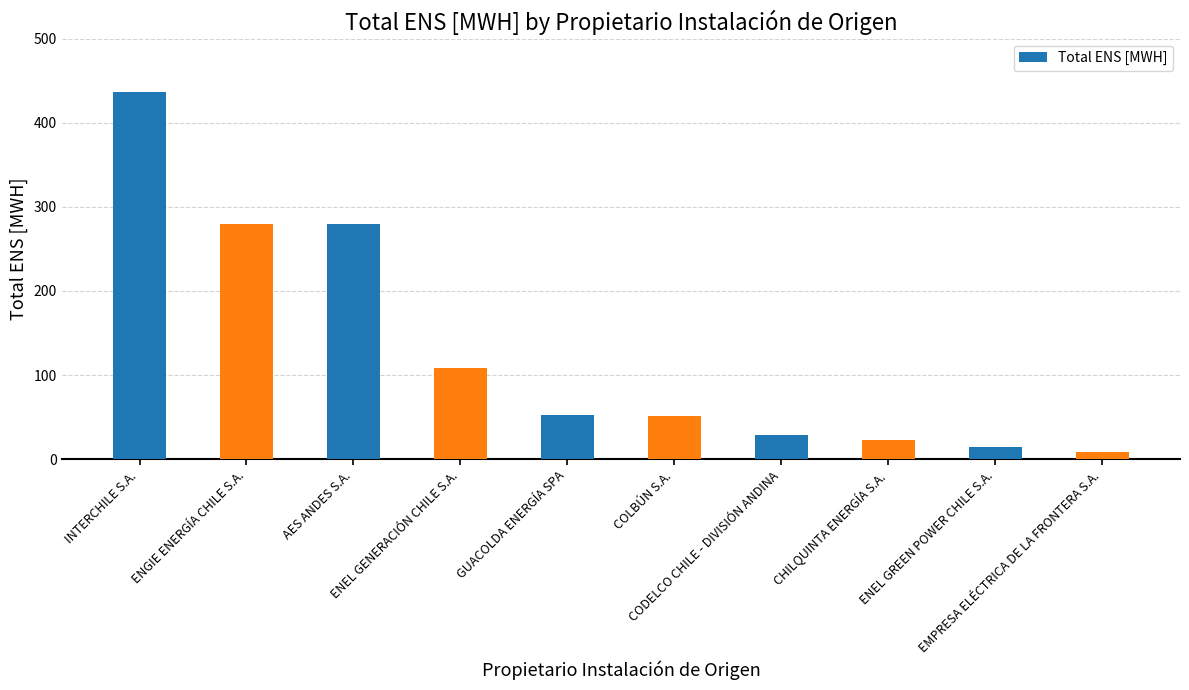

What is the difference between the values at ENEL GENERACIÓN CHILE S.A. and EMPRESA ELÉCTRICA DE LA FRONTERA S.A.?

99.9